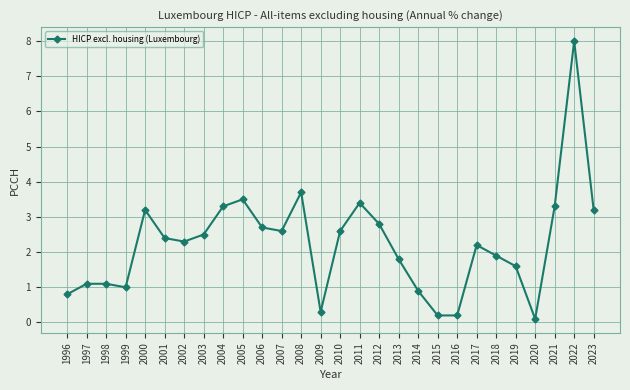

What is the maximum value shown in the chart?

8.0